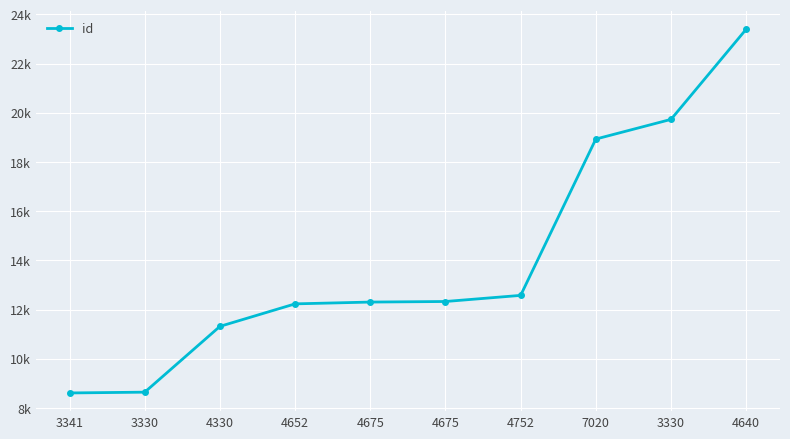

Is this an area chart (filled region under the line)?

No